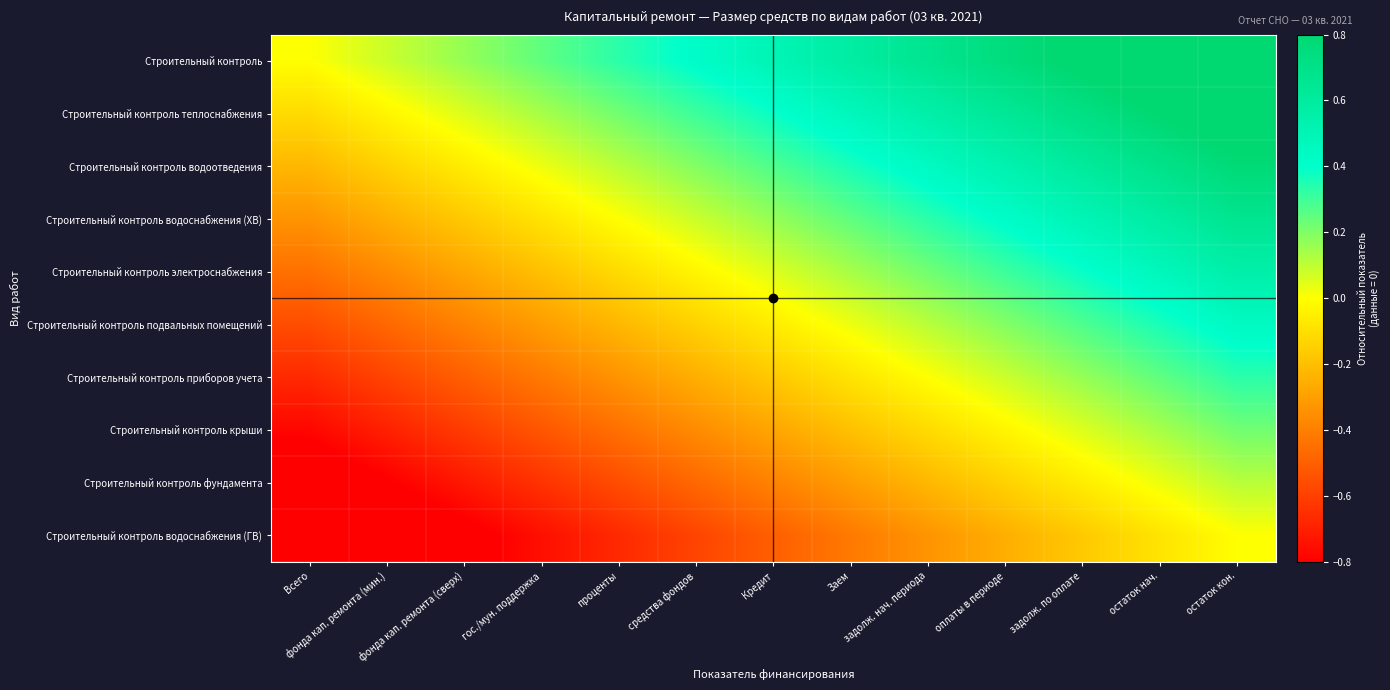

Reading left to right, extract all data points from this chart.

Строительный контроль: Всего=0.0	фонда кап. ремонта (мин.)=0.1	фонда кап. ремонта (сверх)=0.2	гос./мун. поддержка=0.2	проценты=0.3	средства фондов=0.4	Кредит=0.5	Заем=0.6	задолж. нач. периода=0.7	оплаты в периоде=0.8	задолж. по оплате=0.8	остаток нач.=0.9	остаток кон.=1.0
Строительный контроль теплоснабжения: Всего=-0.1	фонда кап. ремонта (мин.)=-0.0	фонда кап. ремонта (сверх)=0.1	гос./мун. поддержка=0.1	проценты=0.2	средства фондов=0.3	Кредит=0.4	Заем=0.5	задолж. нач. периода=0.6	оплаты в периоде=0.6	задолж. по оплате=0.7	остаток нач.=0.8	остаток кон.=0.9
Строительный контроль водоотведения: Всего=-0.2	фонда кап. ремонта (мин.)=-0.1	фонда кап. ремонта (сверх)=-0.1	гос./мун. поддержка=0.0	проценты=0.1	средства фондов=0.2	Кредит=0.3	Заем=0.4	задолж. нач. периода=0.4	оплаты в периоде=0.5	задолж. по оплате=0.6	остаток нач.=0.7	остаток кон.=0.8
Строительный контроль водоснабжения (ХВ): Всего=-0.3	фонда кап. ремонта (мин.)=-0.2	фонда кап. ремонта (сверх)=-0.2	гос./мун. поддержка=-0.1	проценты=0.0	средства фондов=0.1	Кредит=0.2	Заем=0.3	задолж. нач. периода=0.3	оплаты в периоде=0.4	задолж. по оплате=0.5	остаток нач.=0.6	остаток кон.=0.7
Строительный контроль электроснабжения: Всего=-0.4	фонда кап. ремонта (мин.)=-0.4	фонда кап. ремонта (сверх)=-0.3	гос./мун. поддержка=-0.2	проценты=-0.1	средства фондов=-0.0	Кредит=0.1	Заем=0.1	задолж. нач. периода=0.2	оплаты в периоде=0.3	задолж. по оплате=0.4	остаток нач.=0.5	остаток кон.=0.6
Строительный контроль подвальных помещений: Всего=-0.6	фонда кап. ремонта (мин.)=-0.5	фонда кап. ремонта (сверх)=-0.4	гос./мун. поддержка=-0.3	проценты=-0.2	средства фондов=-0.1	Кредит=-0.1	Заем=0.0	задолж. нач. периода=0.1	оплаты в периоде=0.2	задолж. по оплате=0.3	остаток нач.=0.4	остаток кон.=0.4
Строительный контроль приборов учета: Всего=-0.7	фонда кап. ремонта (мин.)=-0.6	фонда кап. ремонта (сверх)=-0.5	гос./мун. поддержка=-0.4	проценты=-0.3	средства фондов=-0.2	Кредит=-0.2	Заем=-0.1	задолж. нач. периода=0.0	оплаты в периоде=0.1	задолж. по оплате=0.2	остаток нач.=0.2	остаток кон.=0.3
Строительный контроль крыши: Всего=-0.8	фонда кап. ремонта (мин.)=-0.7	фонда кап. ремонта (сверх)=-0.6	гос./мун. поддержка=-0.5	проценты=-0.4	средства фондов=-0.4	Кредит=-0.3	Заем=-0.2	задолж. нач. периода=-0.1	оплаты в периоде=-0.0	задолж. по оплате=0.1	остаток нач.=0.1	остаток кон.=0.2
Строительный контроль фундамента: Всего=-0.9	фонда кап. ремонта (мин.)=-0.8	фонда кап. ремонта (сверх)=-0.7	гос./мун. поддержка=-0.6	проценты=-0.6	средства фондов=-0.5	Кредит=-0.4	Заем=-0.3	задолж. нач. периода=-0.2	оплаты в периоде=-0.1	задолж. по оплате=-0.1	остаток нач.=0.0	остаток кон.=0.1
Строительный контроль водоснабжения (ГВ): Всего=-1.0	фонда кап. ремонта (мин.)=-0.9	фонда кап. ремонта (сверх)=-0.8	гос./мун. поддержка=-0.8	проценты=-0.7	средства фондов=-0.6	Кредит=-0.5	Заем=-0.4	задолж. нач. периода=-0.3	оплаты в периоде=-0.2	задолж. по оплате=-0.2	остаток нач.=-0.1	остаток кон.=0.0